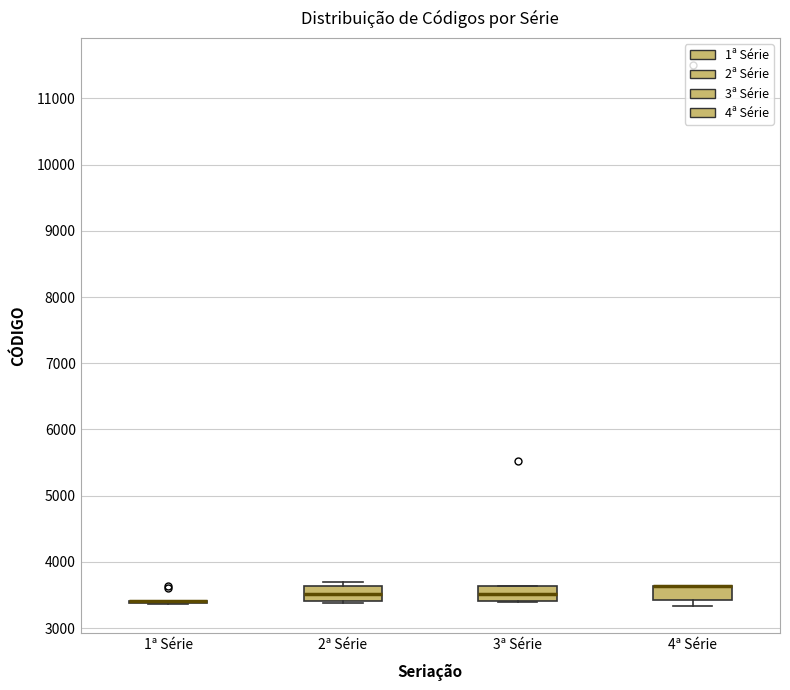

Reading left to right, read every box against the y-axis: the position of its median line, the range the box covers, and the ends of its whiskers. The values are not printed on the chart, so give them approximately, as read against the axis.

1ª Série: box collapsed to a line at 3400, whiskers 3400 to 3400
2ª Série: median 3500, box 3400 to 3600, whiskers 3400 (just below the box's lower edge) to 3700
3ª Série: median 3500, box 3400 to 3600, whiskers 3400 to 3600
4ª Série: median 3600 (drawn on the box's upper edge), box 3400 to 3600, whiskers 3300 to 3600